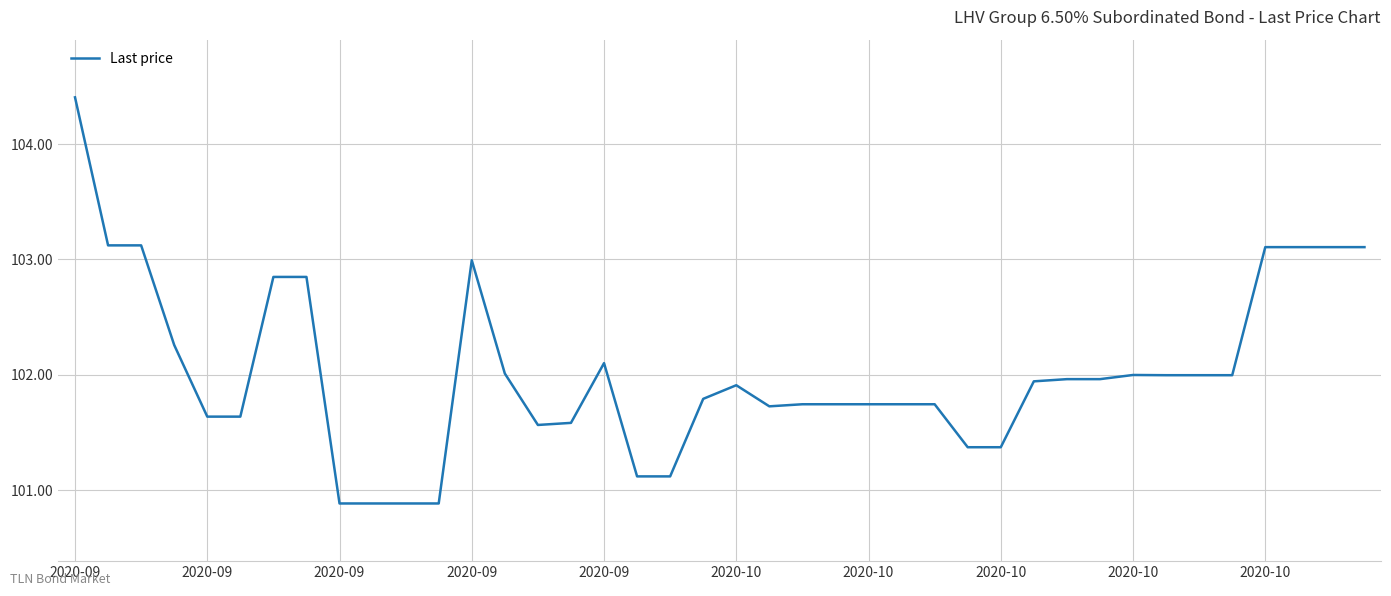

What is the smallest value displayed?

100.9